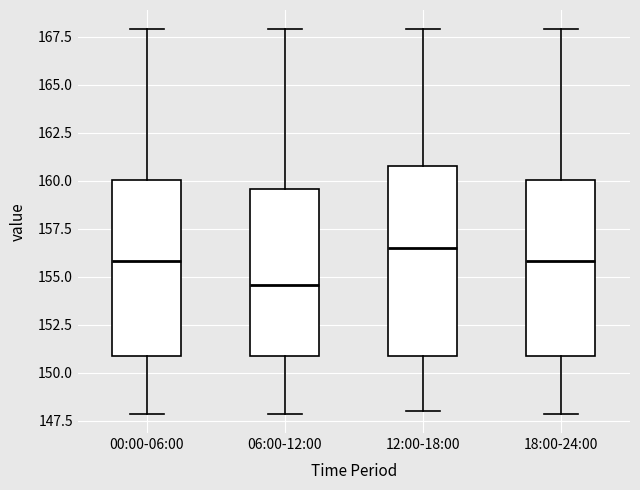

Reading left to right, read every box against the y-axis: the position of its median line, the range the box covers, and the ends of its whiskers. The values are not printed on the chart, so give them approximately, as read against the axis.

00:00-06:00: median 156.0, box 151.0 to 160.0, whiskers 148.0 to 168.0
06:00-12:00: median 154.5, box 151.0 to 159.5, whiskers 148.0 to 168.0
12:00-18:00: median 156.5, box 151.0 to 161.0, whiskers 148.0 to 168.0
18:00-24:00: median 156.0, box 151.0 to 160.0, whiskers 148.0 to 168.0